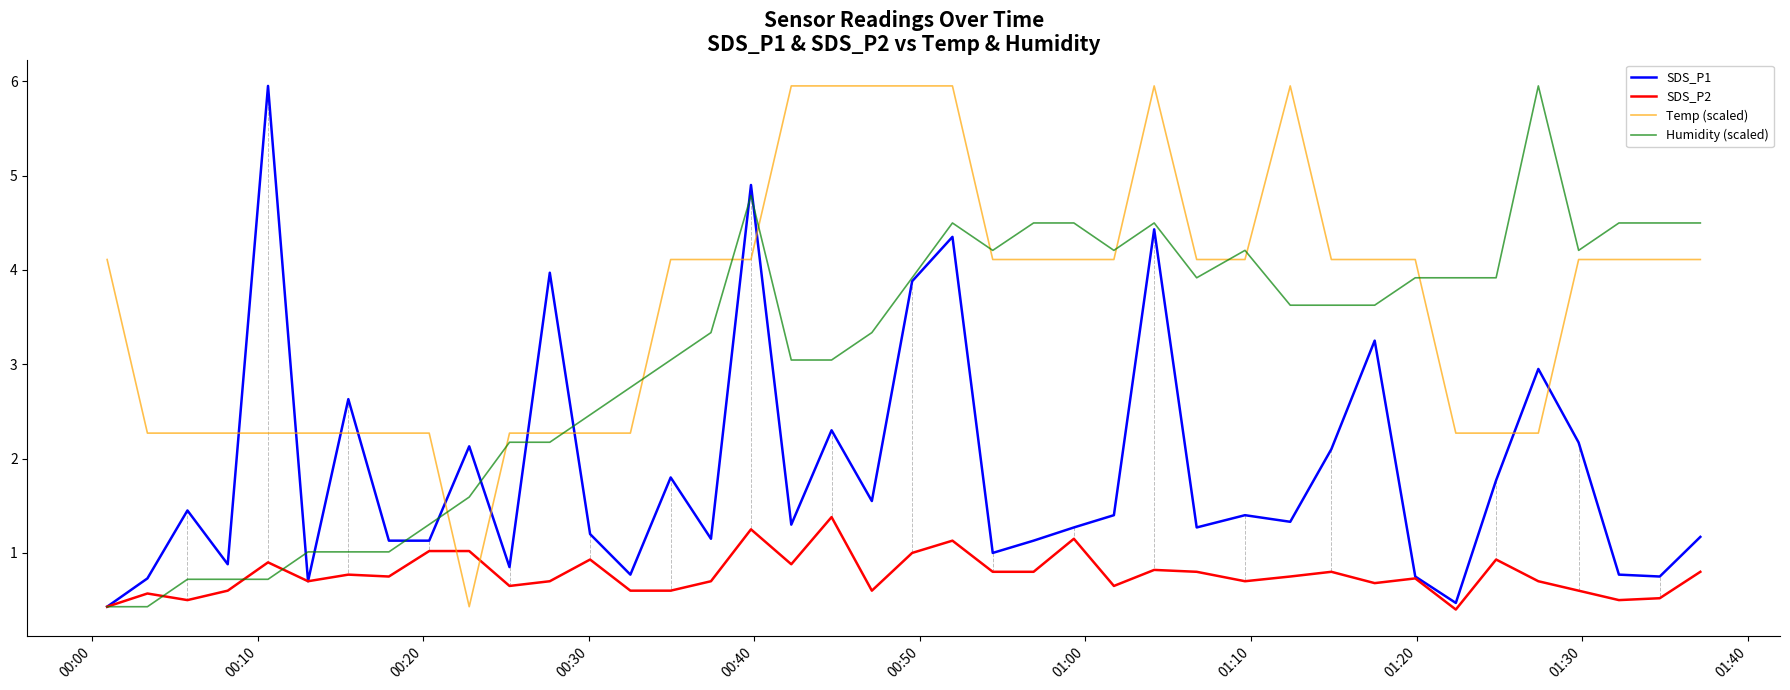

How many interior local peaks does the SDS_P1 series have?

13